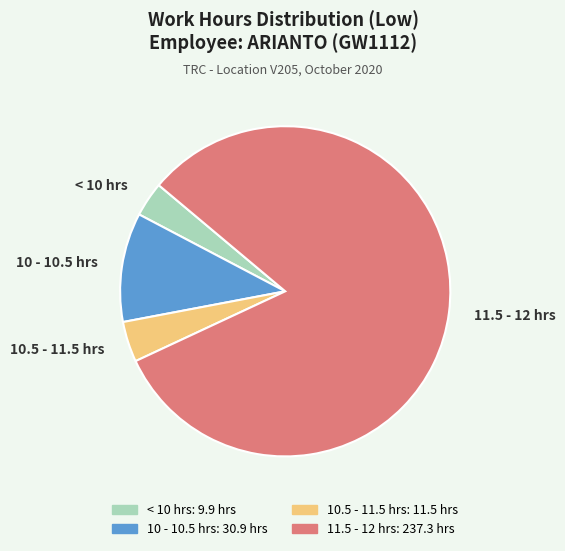

Is it true that 10 - 10.5 hrs is 11% of the pie?

True